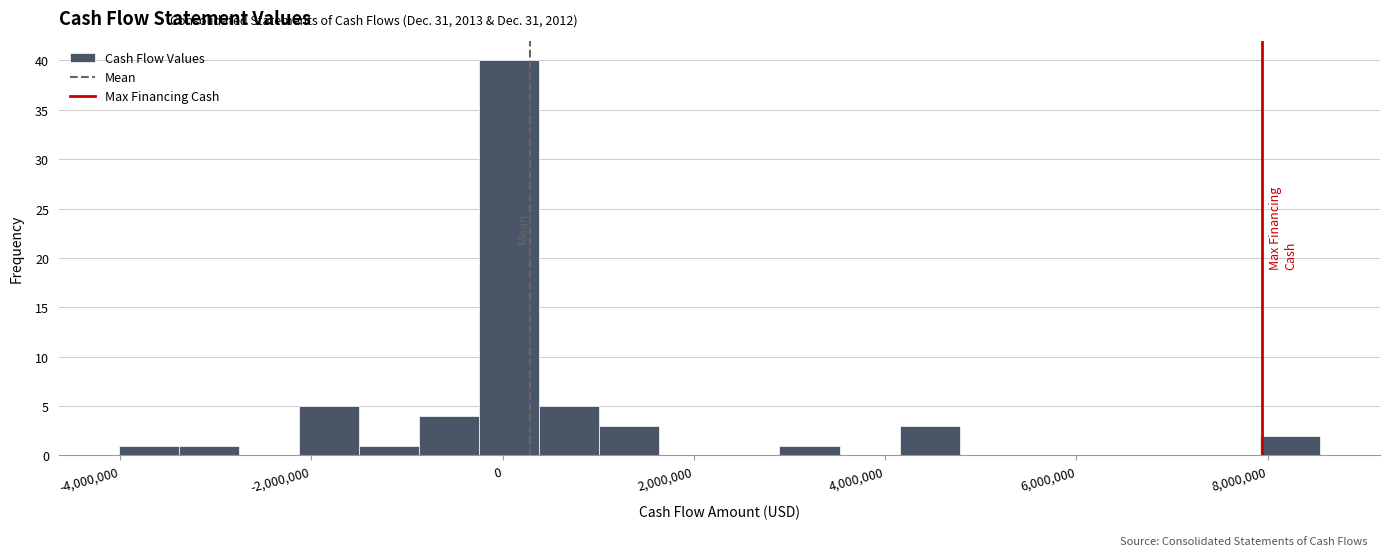

Read against the x-axis, roughly where is the centre of the tallest bar?

0